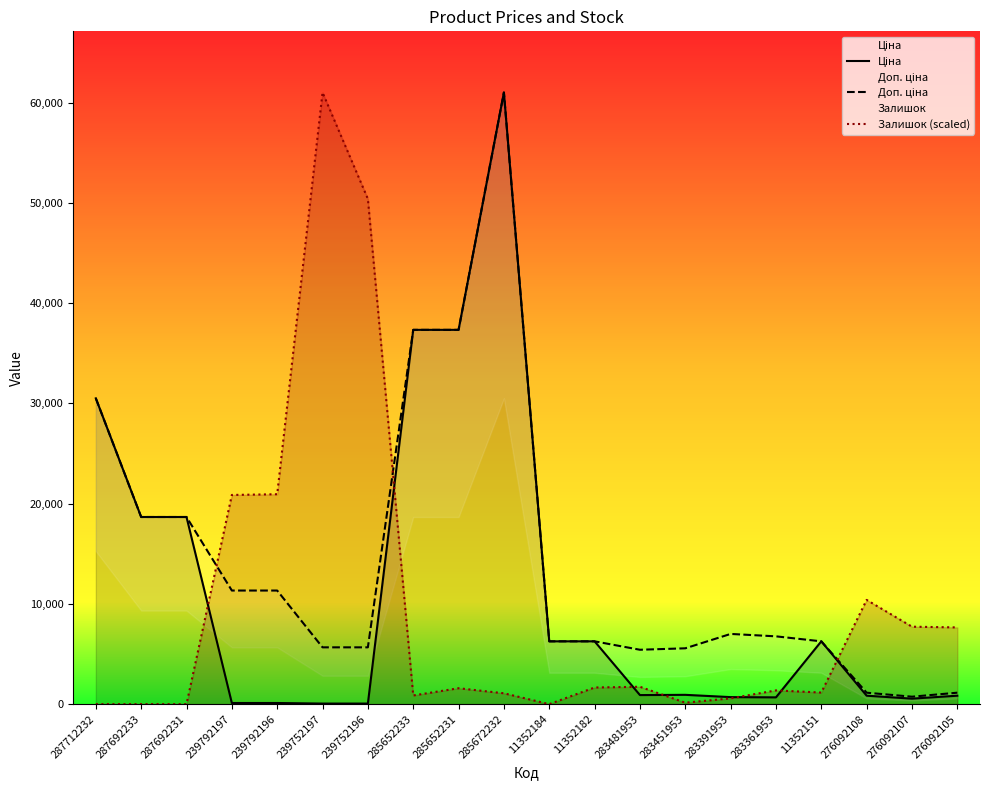

How many data points in Ціна are above 928?

10